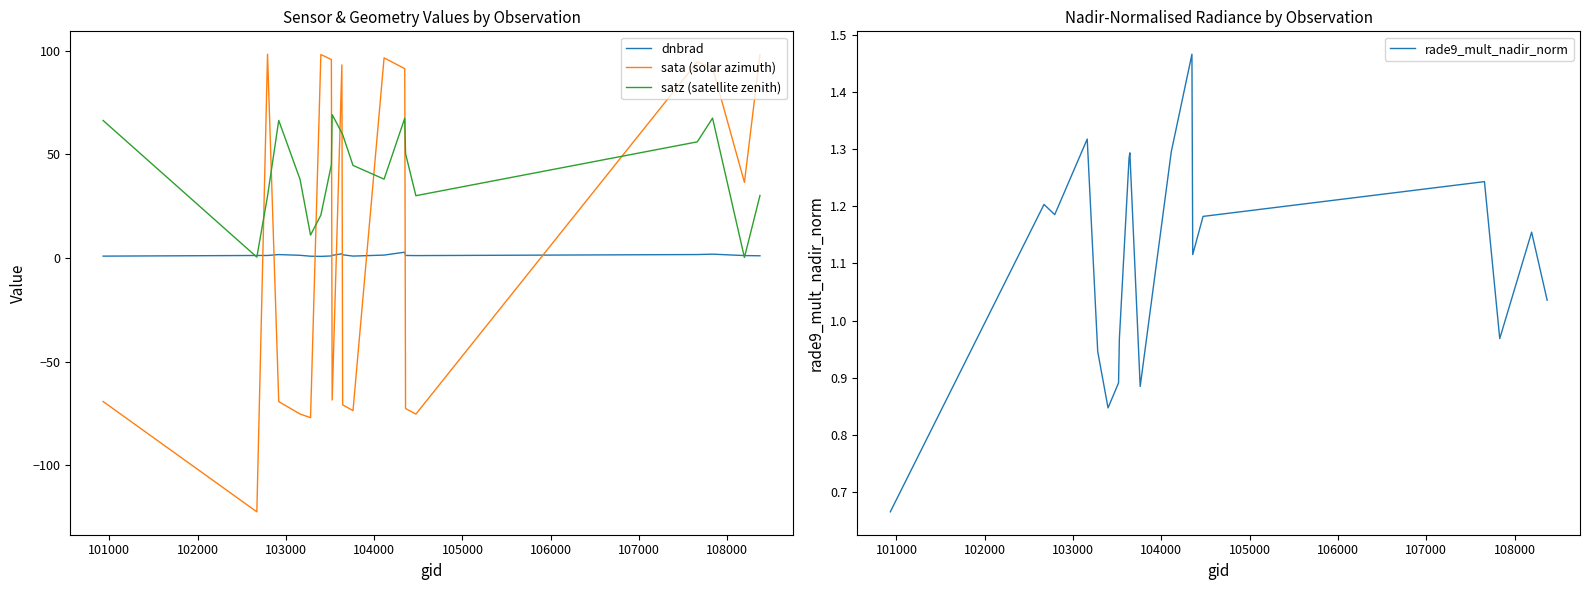

What are all the series names shown in the legend?

dnbrad, sata (solar azimuth), satz (satellite zenith), rade9_mult_nadir_norm